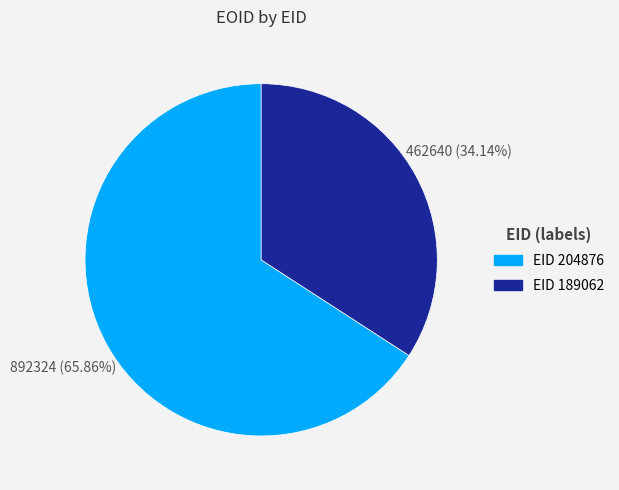

Does any single category account for the majority?

Yes